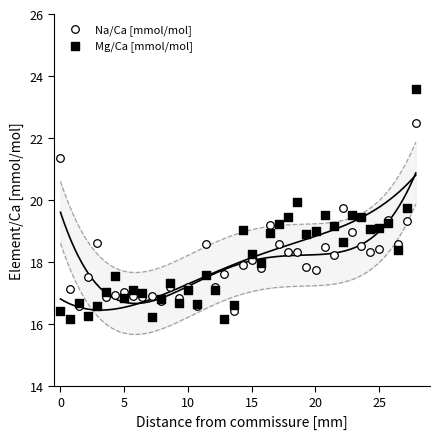

Which series contains the highest Y value?

Mg/Ca [mmol/mol]